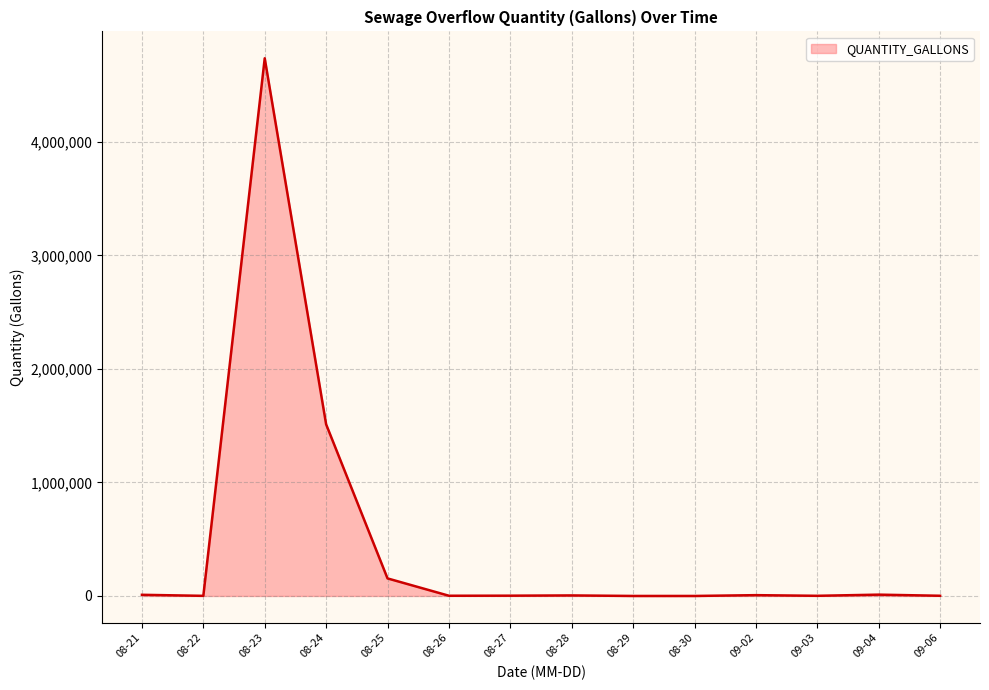

Where is the data nearest to the value 2367555?

08-24